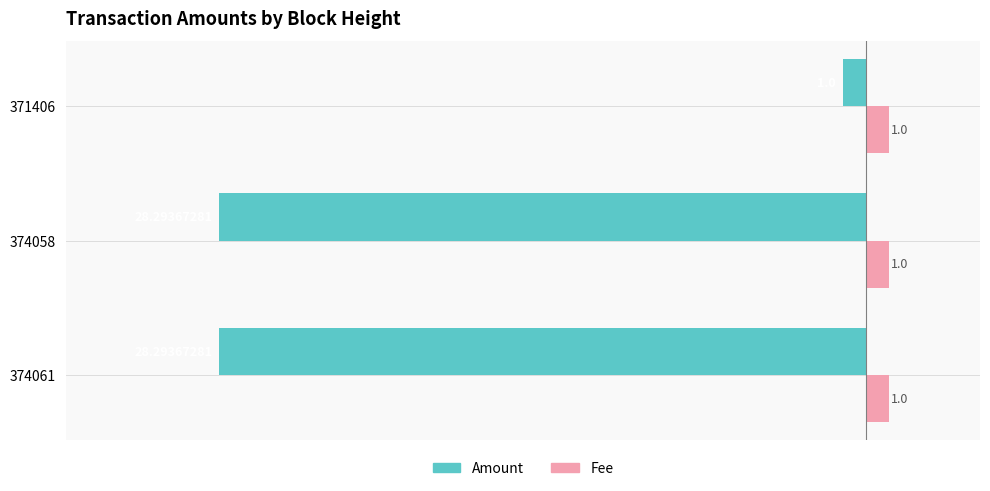

Which series has the largest total across all categories?

Fee